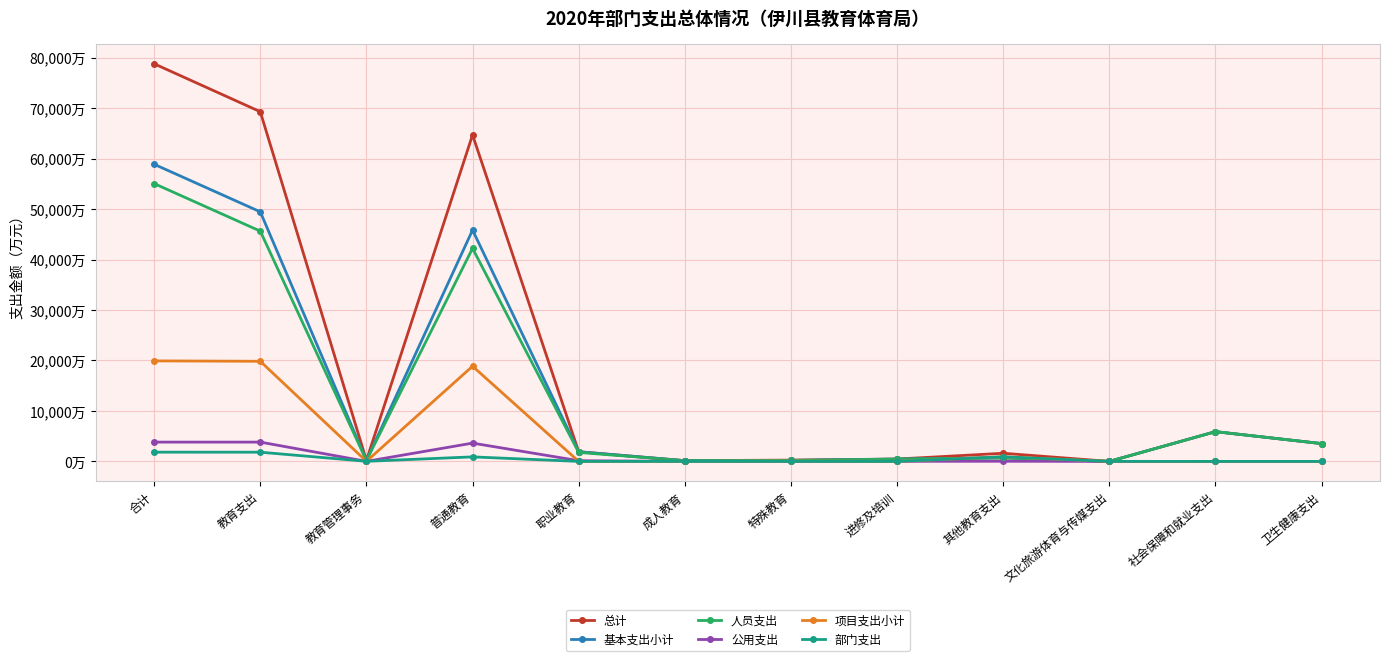

Is this an area chart (filled region under the line)?

No